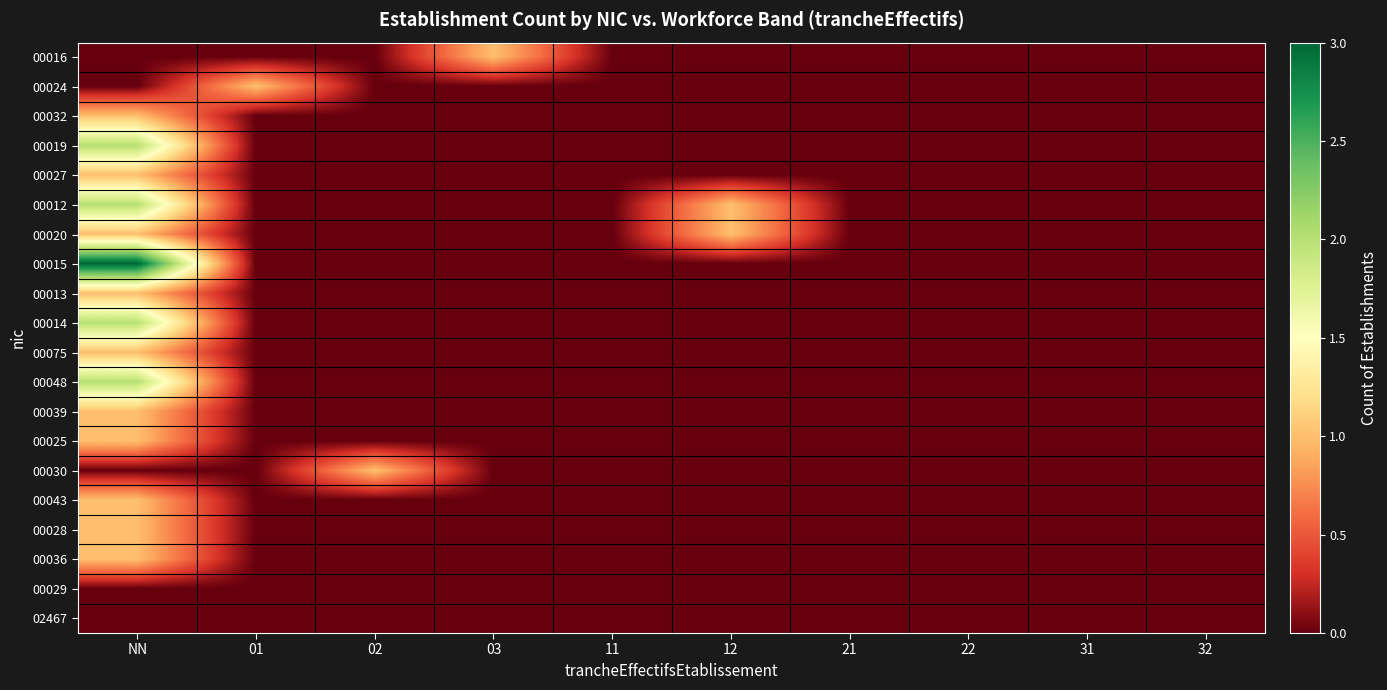

Reading left to right, list all the values displayed in this chart.

00016: NN=0	01=0	02=0	03=1	11=0	12=0	21=0	22=0	31=0	32=0
00024: NN=0	01=1	02=0	03=0	11=0	12=0	21=0	22=0	31=0	32=0
00032: NN=1	01=0	02=0	03=0	11=0	12=0	21=0	22=0	31=0	32=0
00019: NN=2	01=0	02=0	03=0	11=0	12=0	21=0	22=0	31=0	32=0
00027: NN=1	01=0	02=0	03=0	11=0	12=0	21=0	22=0	31=0	32=0
00012: NN=2	01=0	02=0	03=0	11=0	12=1	21=0	22=0	31=0	32=0
00020: NN=1	01=0	02=0	03=0	11=0	12=1	21=0	22=0	31=0	32=0
00015: NN=3	01=0	02=0	03=0	11=0	12=0	21=0	22=0	31=0	32=0
00013: NN=1	01=0	02=0	03=0	11=0	12=0	21=0	22=0	31=0	32=0
00014: NN=2	01=0	02=0	03=0	11=0	12=0	21=0	22=0	31=0	32=0
00075: NN=1	01=0	02=0	03=0	11=0	12=0	21=0	22=0	31=0	32=0
00048: NN=2	01=0	02=0	03=0	11=0	12=0	21=0	22=0	31=0	32=0
00039: NN=1	01=0	02=0	03=0	11=0	12=0	21=0	22=0	31=0	32=0
00025: NN=1	01=0	02=0	03=0	11=0	12=0	21=0	22=0	31=0	32=0
00030: NN=0	01=0	02=1	03=0	11=0	12=0	21=0	22=0	31=0	32=0
00043: NN=1	01=0	02=0	03=0	11=0	12=0	21=0	22=0	31=0	32=0
00028: NN=1	01=0	02=0	03=0	11=0	12=0	21=0	22=0	31=0	32=0
00036: NN=1	01=0	02=0	03=0	11=0	12=0	21=0	22=0	31=0	32=0
00029: NN=0	01=0	02=0	03=0	11=0	12=0	21=0	22=0	31=0	32=0
02467: NN=0	01=0	02=0	03=0	11=0	12=0	21=0	22=0	31=0	32=0